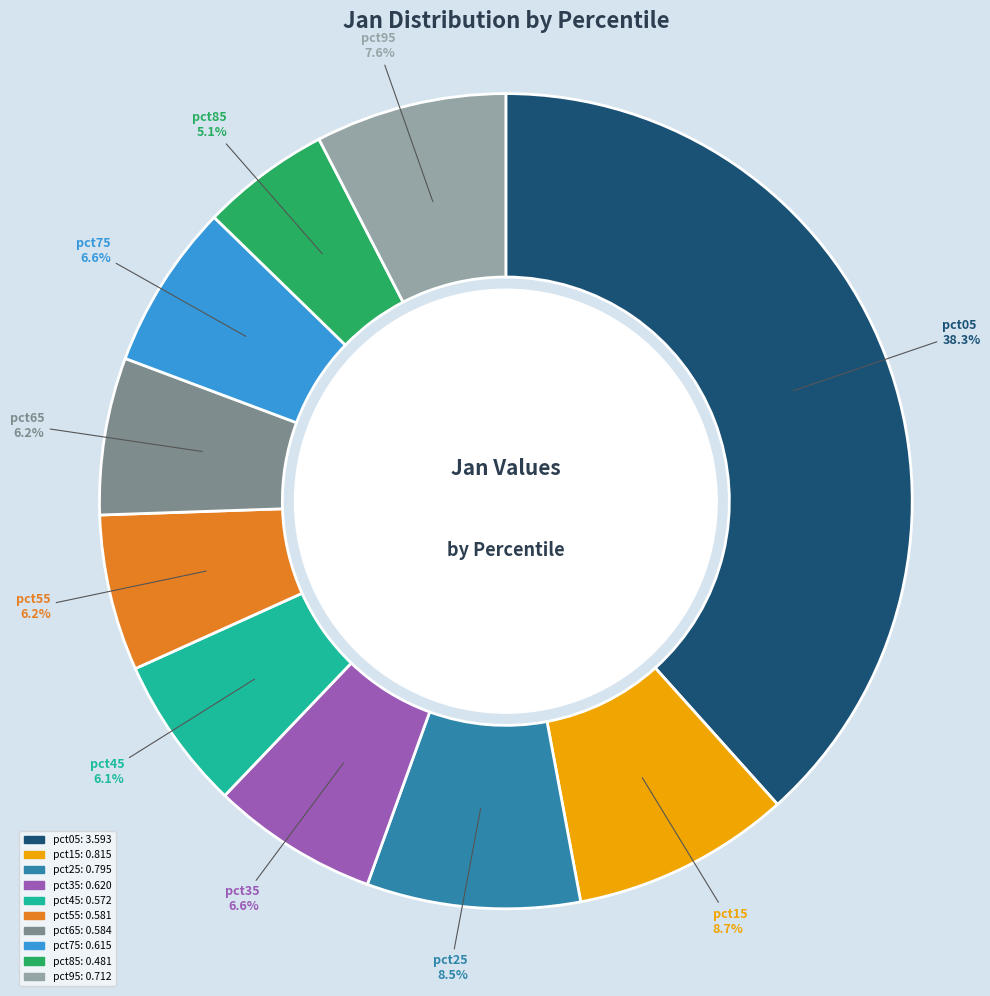

To the nearest percent, what portion does pct75 represent?

7%